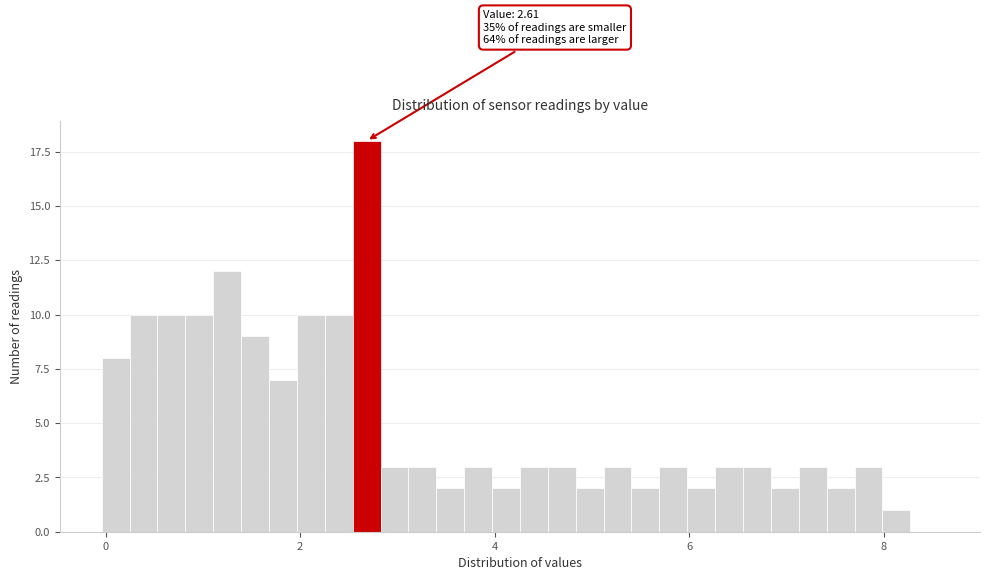

Read against the x-axis, roughly where is the centre of the tallest bar?

2.6